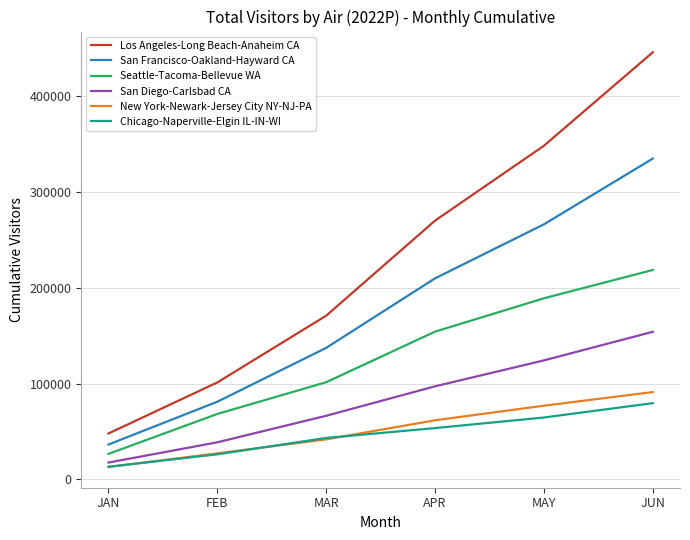

What is the greatest value displayed?

445740.5